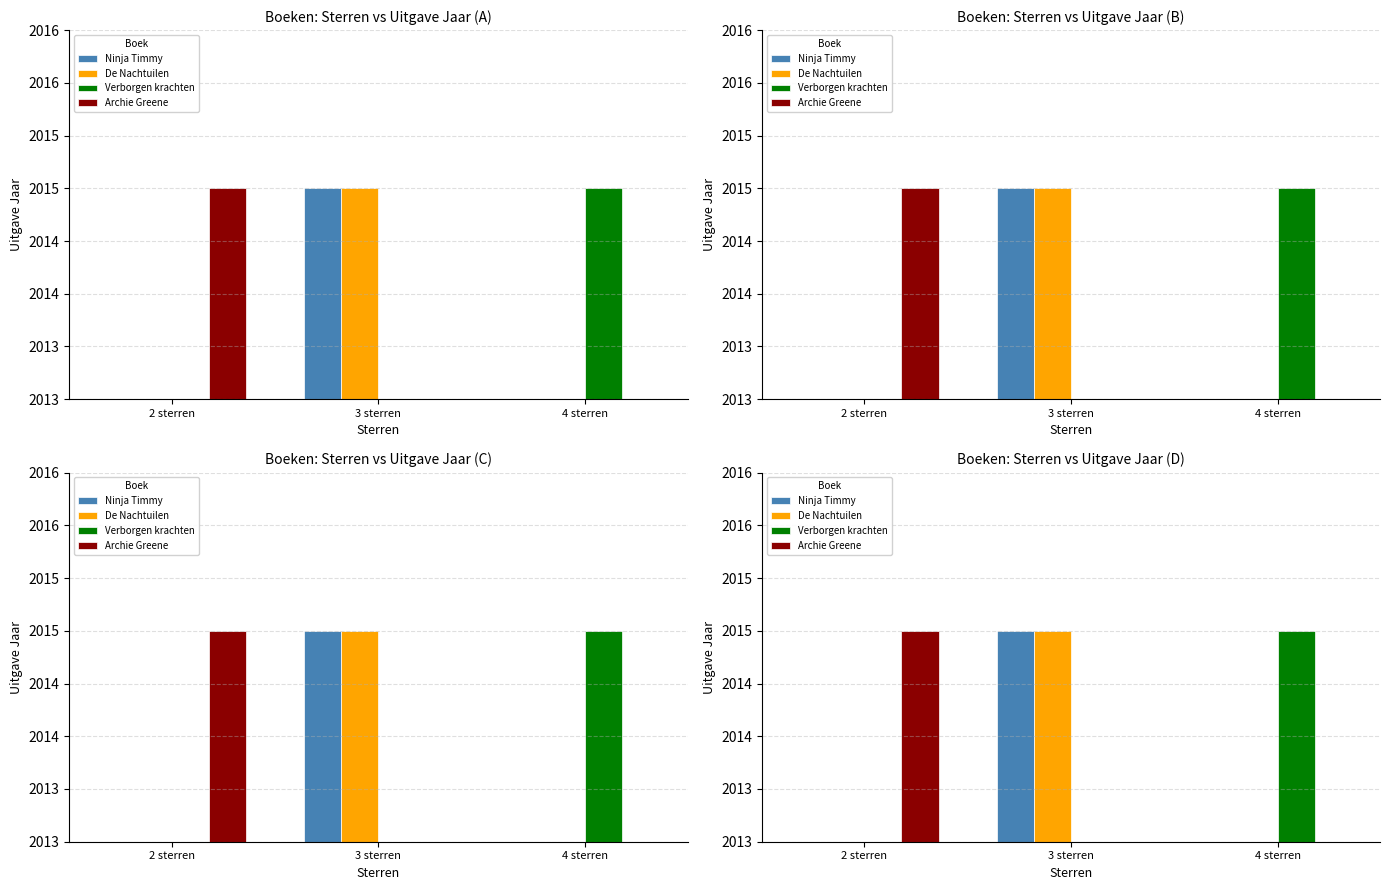

At which label does Archie Greene reach its peak?

2 sterren